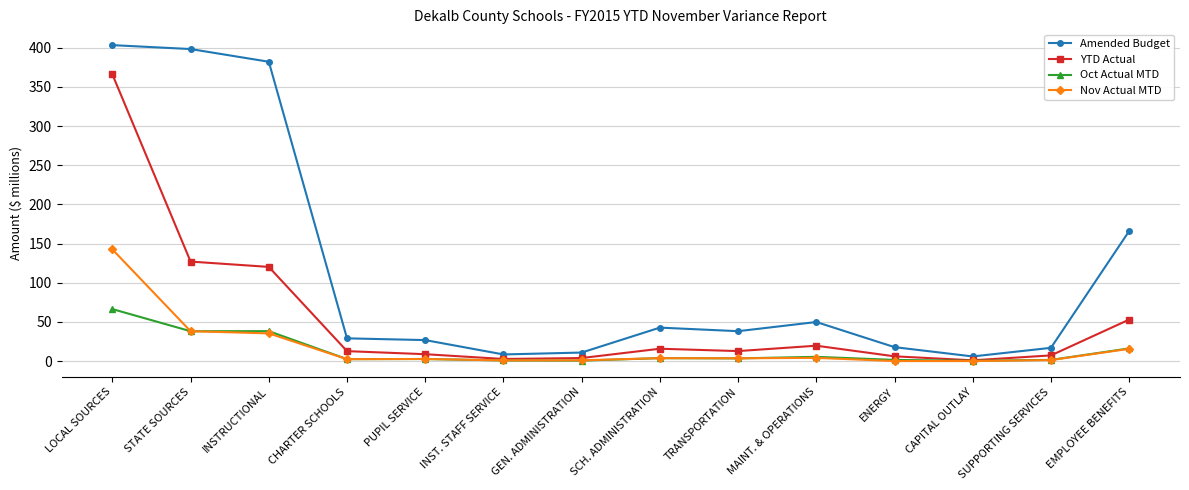

The value of Nov Actual MTD at LOCAL SOURCES is 142.6. True or false?

True